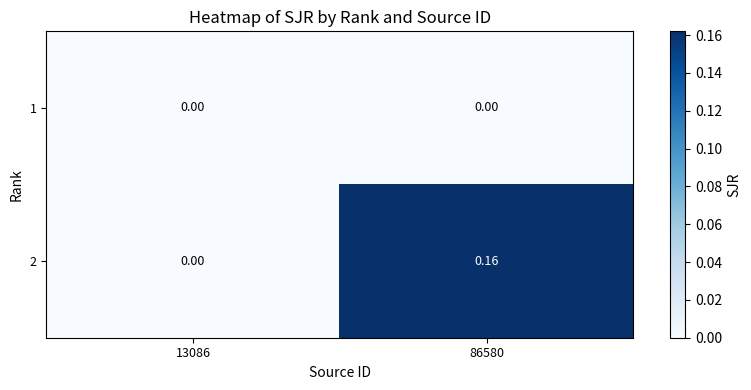

Is the value of 2 at 86580 greater than the value of 1 at 13086?

Yes